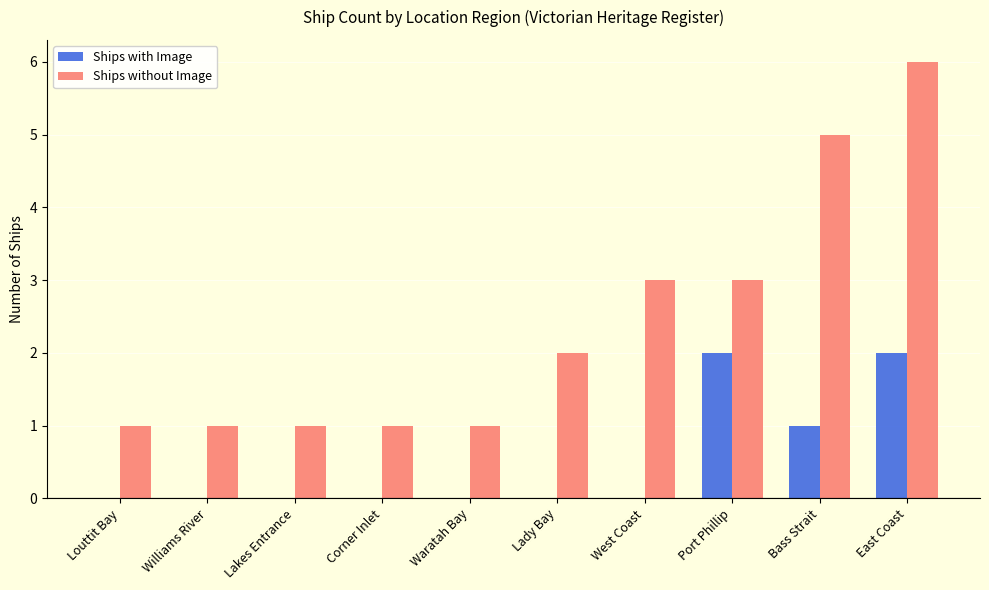

Between Louttit Bay and West Coast, which series saw the biggest shift?

Ships without Image